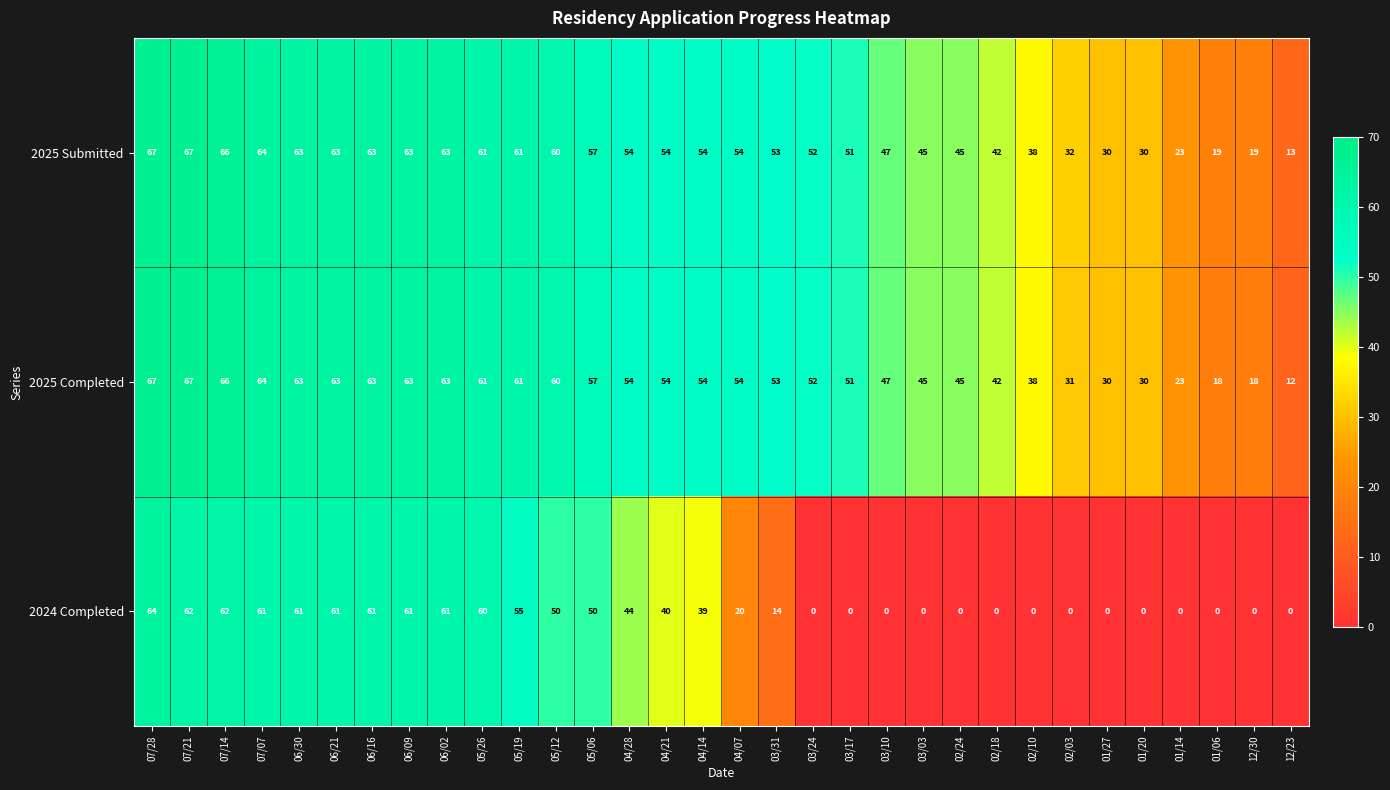

At which category is the sum across all series the highest?

07/28